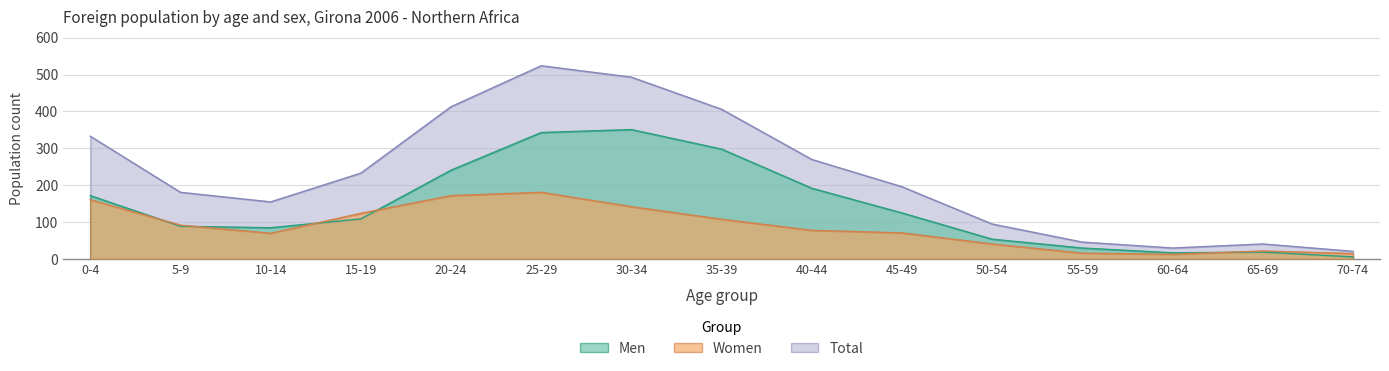

The value of Men at 15-19 is 44. True or false?

False